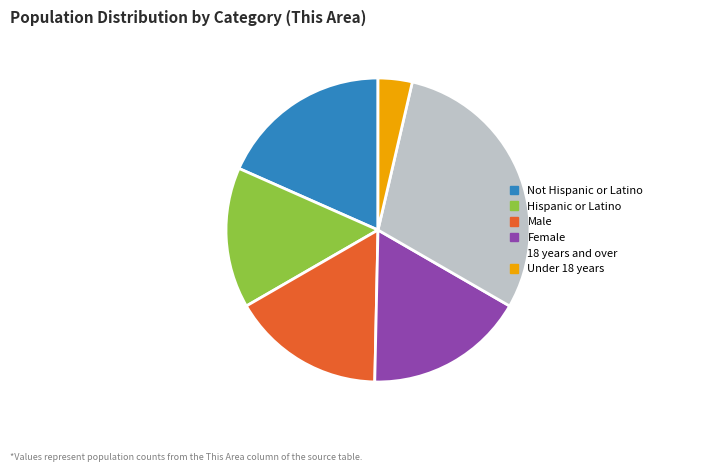

Is there any slice that represents more than half of the pie?

No